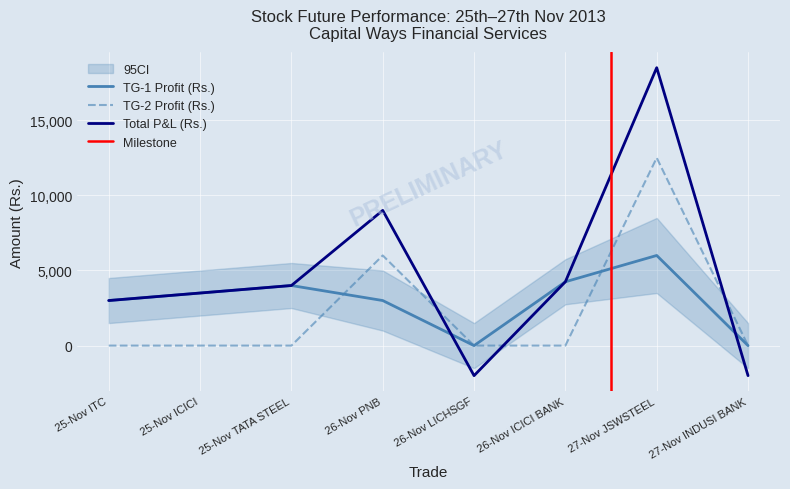

True or false: TG-2 Profit (Rs.) has a value of 6000 at 26-Nov PNB.

True